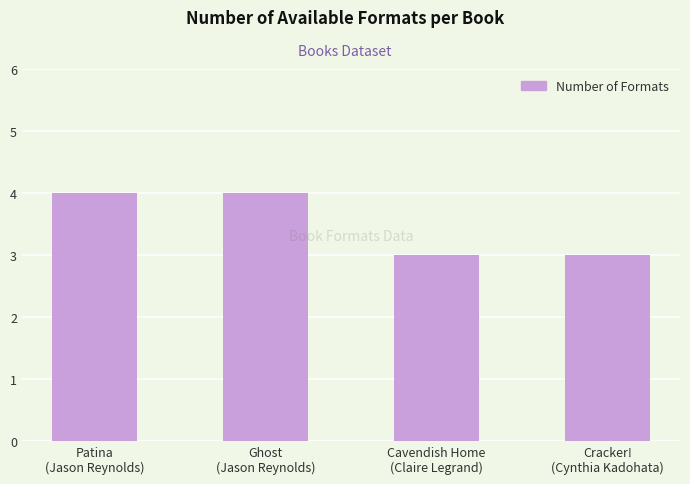

What is the label of the 3rd bar from the right?

Ghost
(Jason Reynolds)